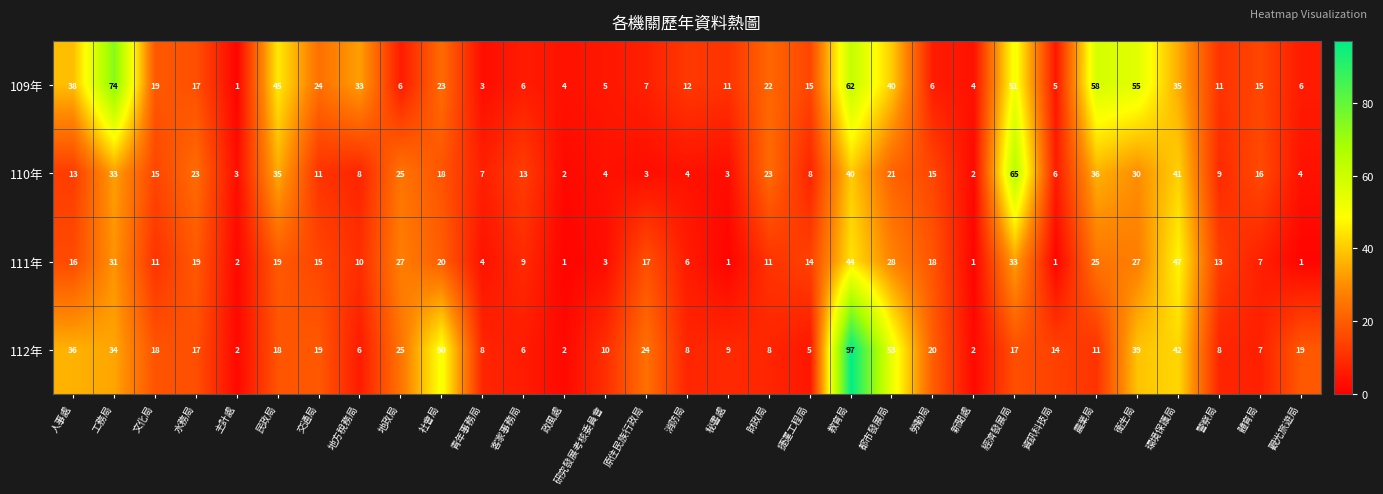

What is the average value of the 111年 series?

16